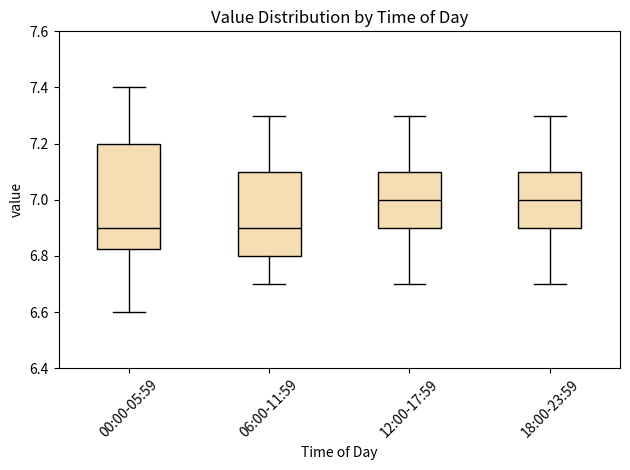

Comparing the boxes themselves (not the whiskers), which one is the tallest?

00:00-05:59